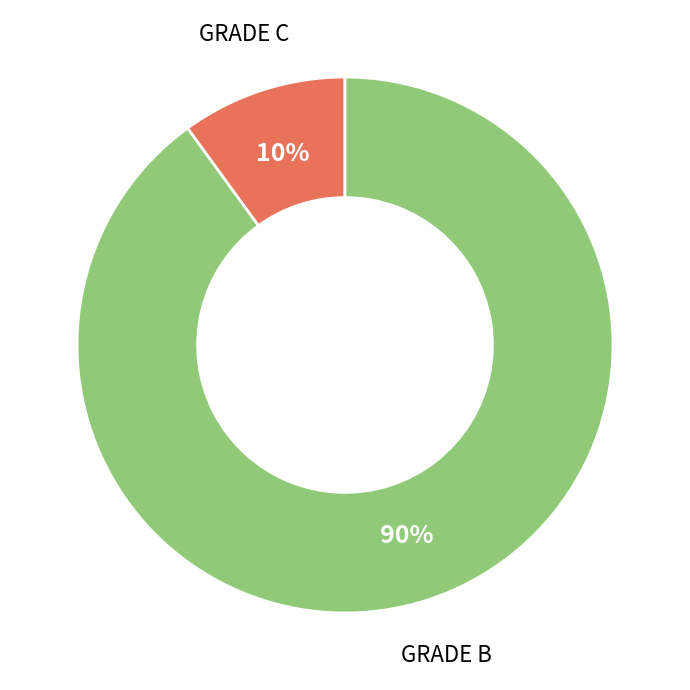

Is GRADE B the majority of the pie?

Yes